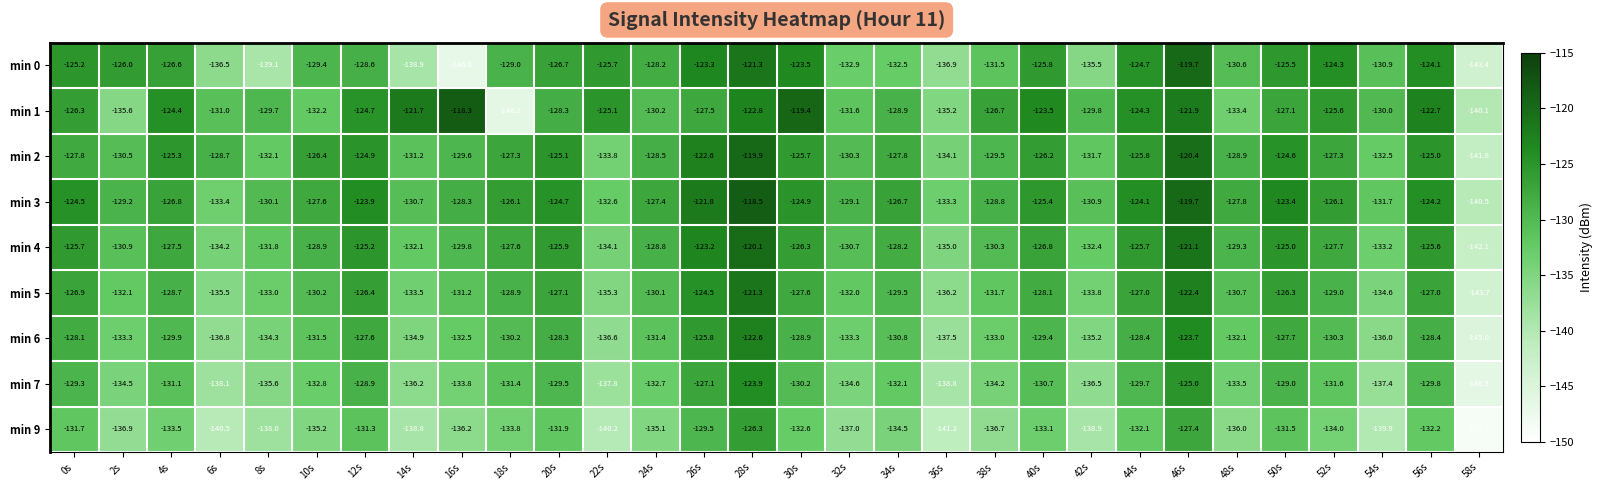

Which series has the largest range (max minus min)?

min 1